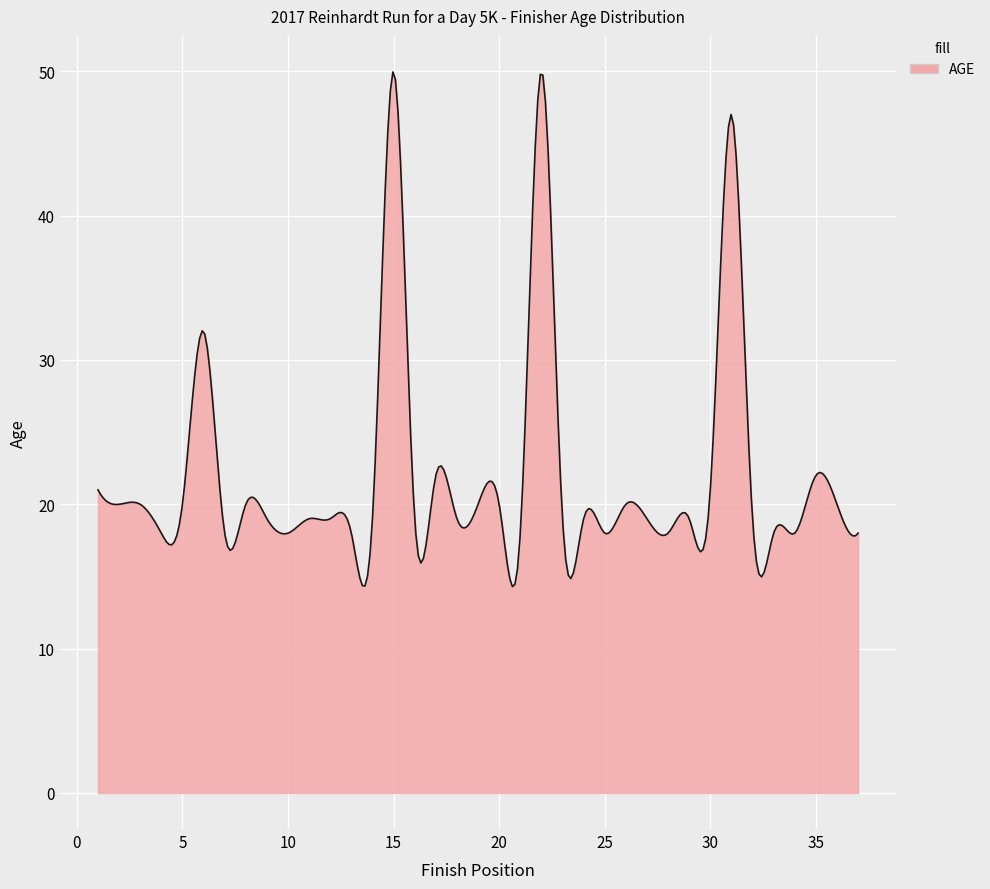

What is the maximum value shown in the chart?

50.0